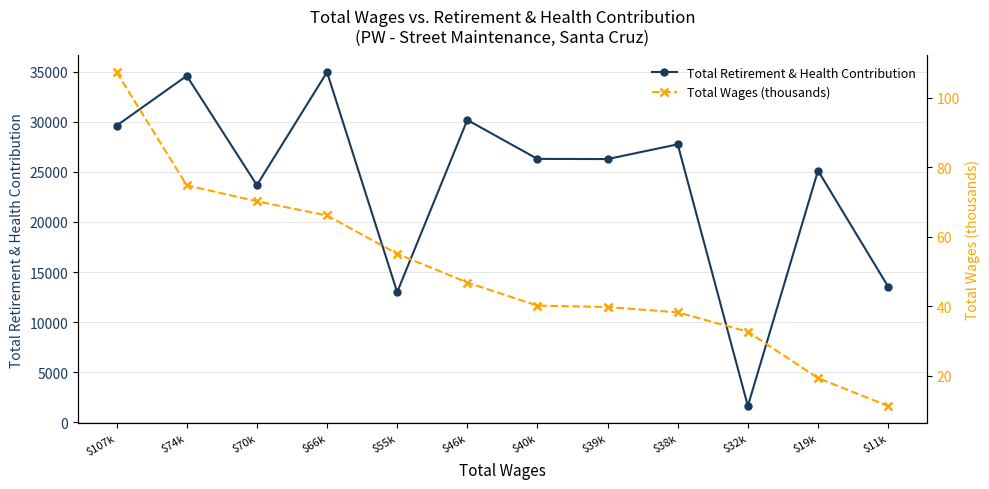

What is the maximum value shown in the chart?

34943.0